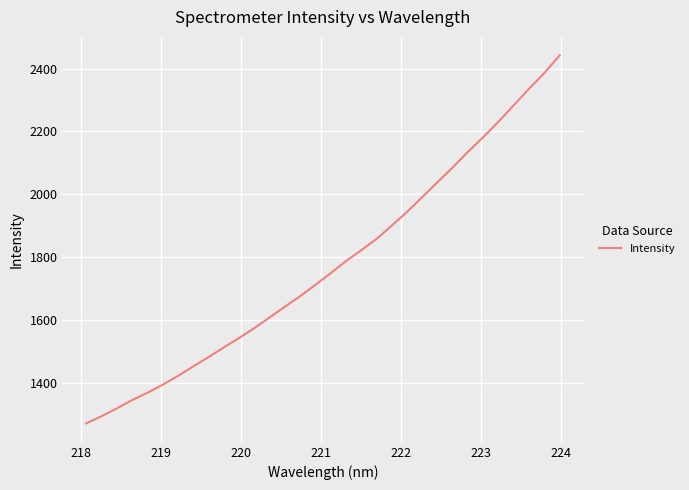

Reading left to right, list all the values displayed in this chart.

1270.4	1293.1	1318.0	1344.4	1367.8	1393.4	1421.4	1451.7	1481.3	1512.2	1542.2	1573.8	1607.8	1642.0	1675.7	1711.8	1748.8	1787.1	1822.1	1857.8	1900.5	1944.1	1991.4	2038.7	2086.0	2135.9	2182.4	2231.7	2284.2	2336.2	2386.5	2442.5